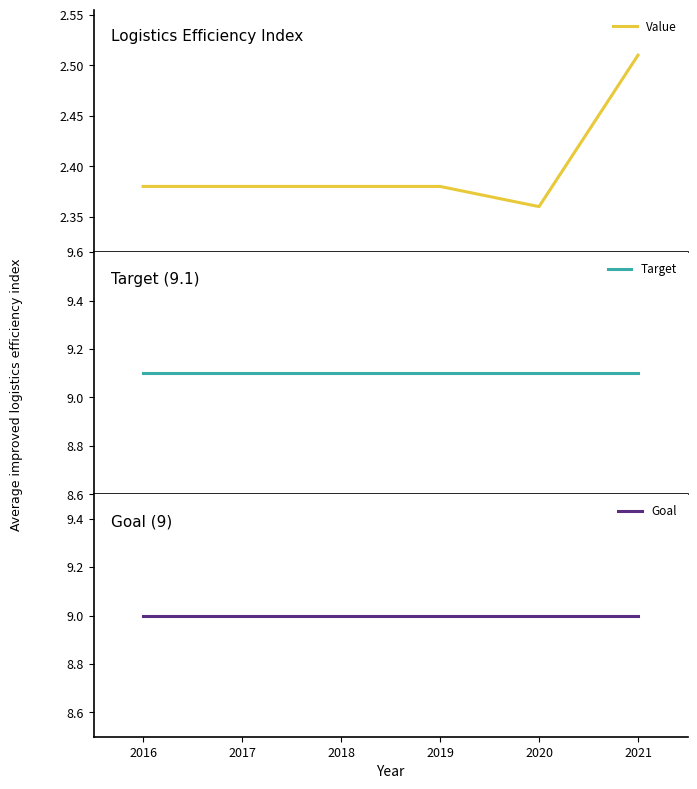

Rank the series at 2017 from lowest to highest value.

Value, Goal, Target